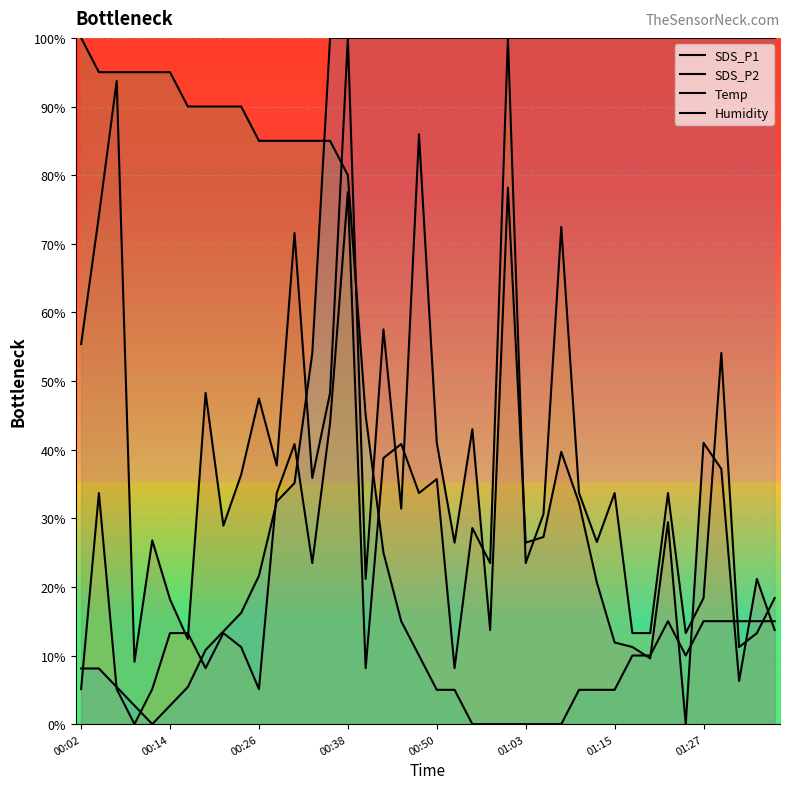

How many positive values does the Humidity series have?

39